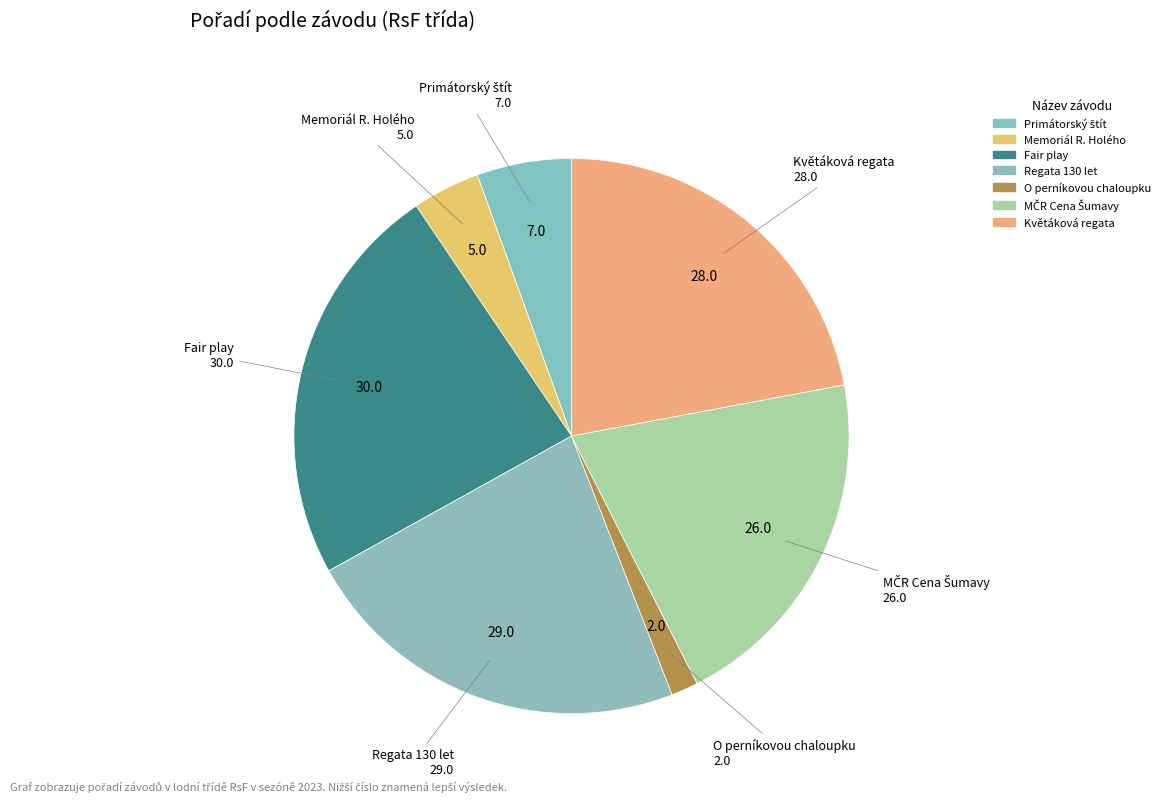

To the nearest percent, what is the average slice percentage?

14%